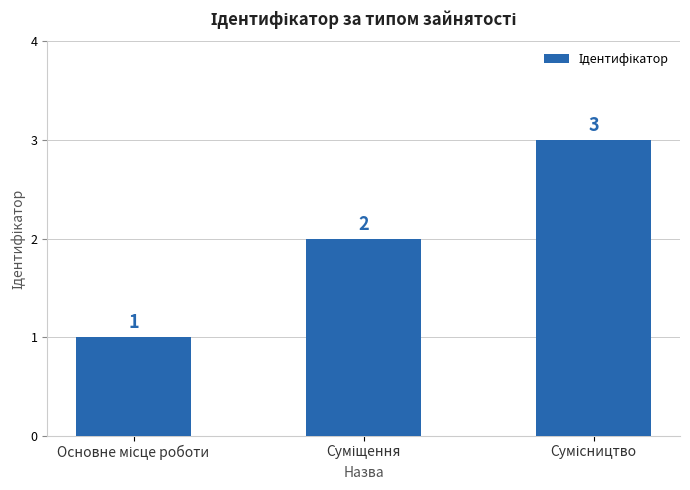

What is the value of the 3rd bar from the left?

3